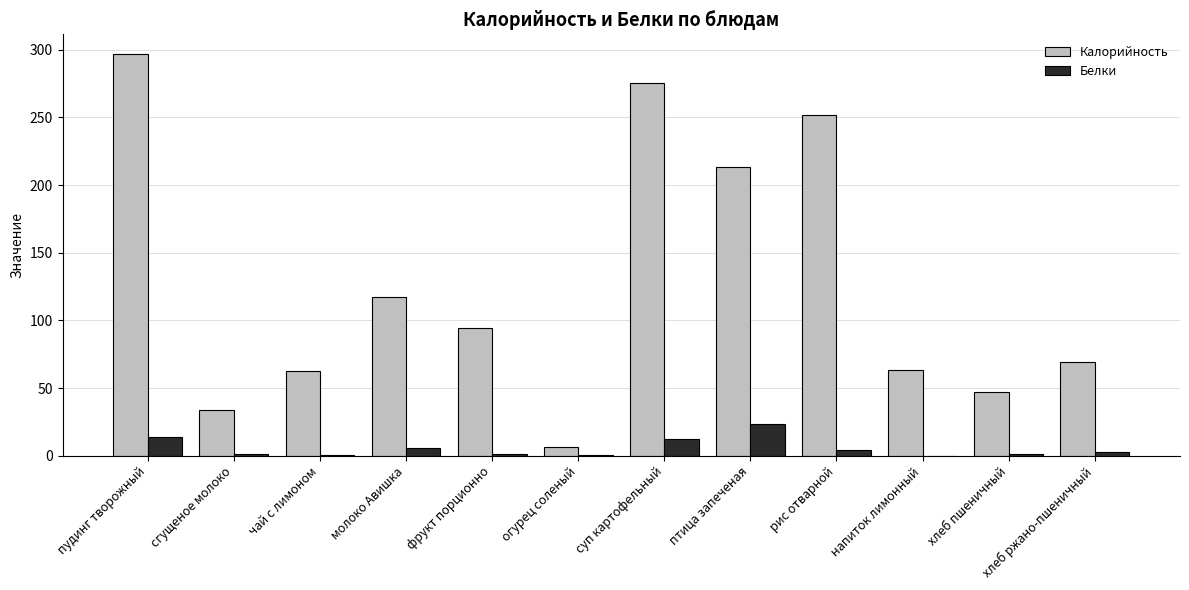

Which series changed the most between рис отварной and напиток лимонный?

Калорийность